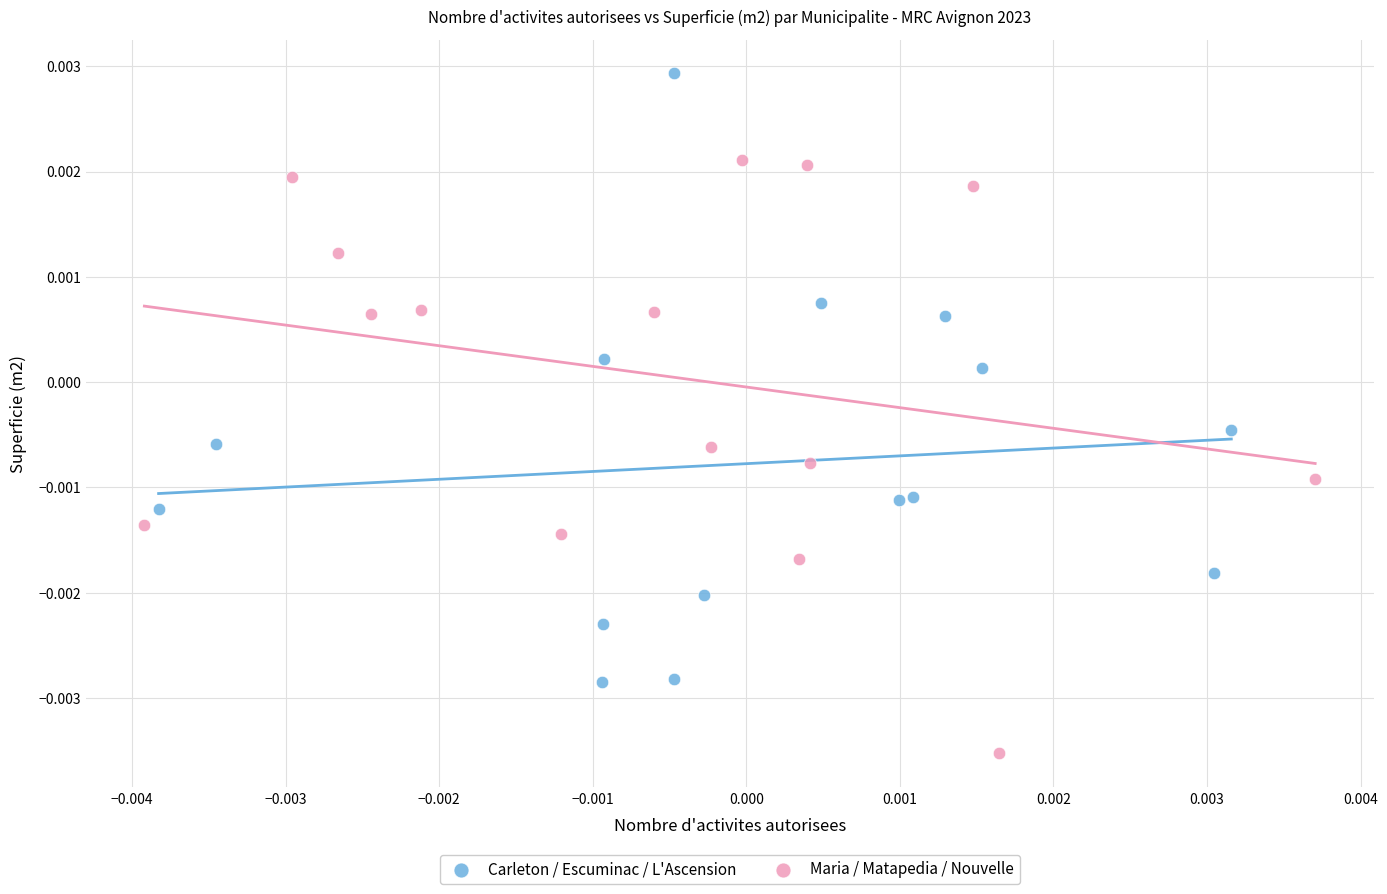

Which series contains the lowest Y value?

Maria / Matapedia / Nouvelle